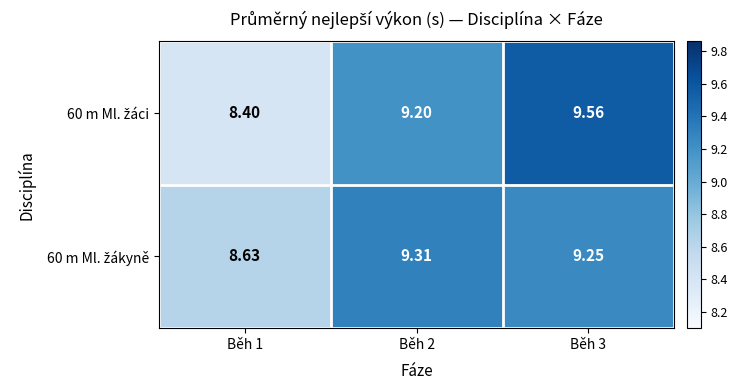

List the series in order of their overall mean, highest first.

60 m Ml. žákyně, 60 m Ml. žáci